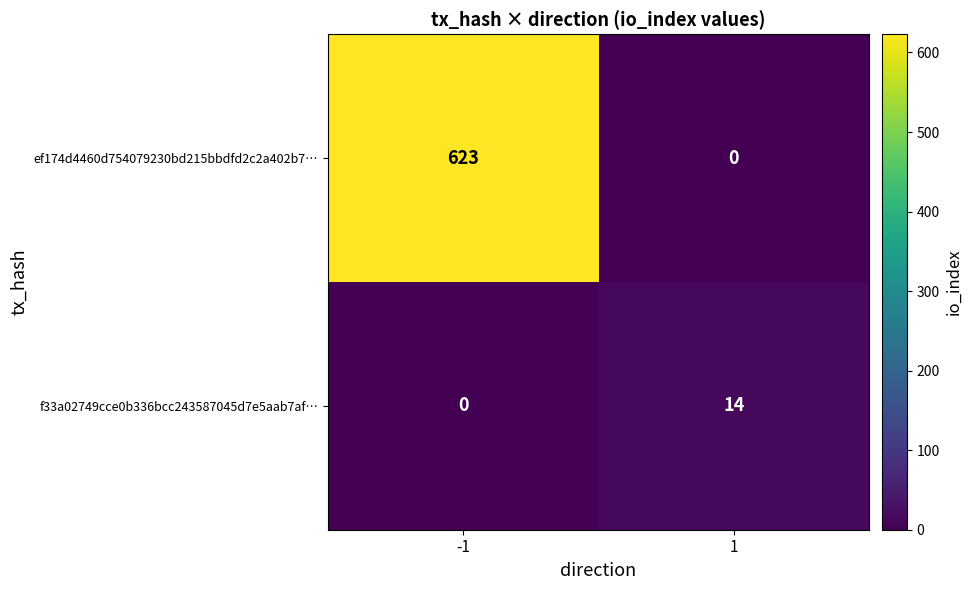

What is the total value across all series at -1?

623